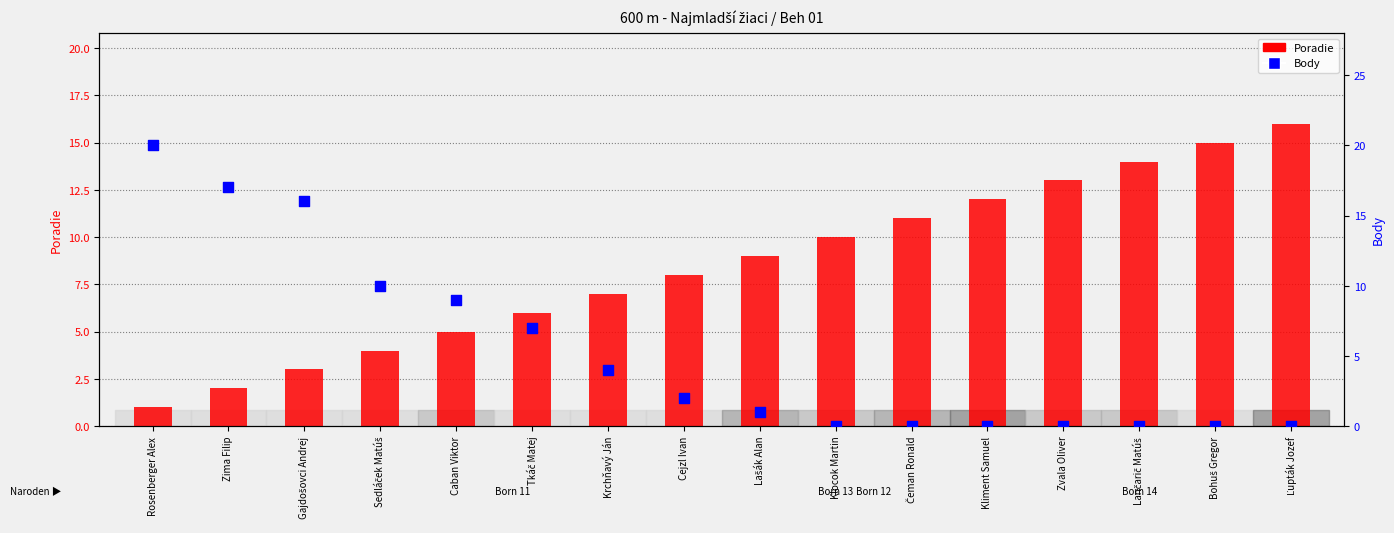

What is the total value across all series at Zvala Oliver?

13